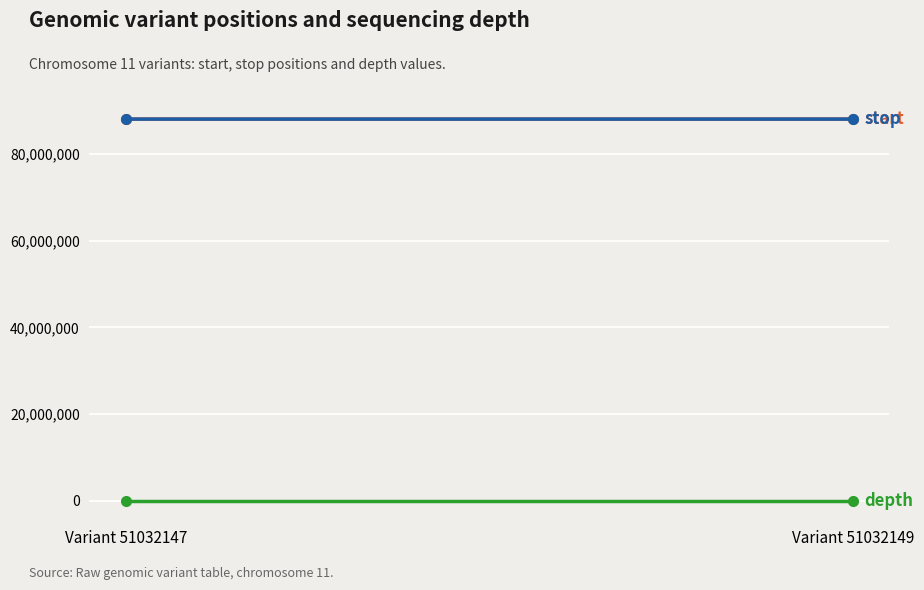

At which category is the sum across all series the highest?

Variant 51032149